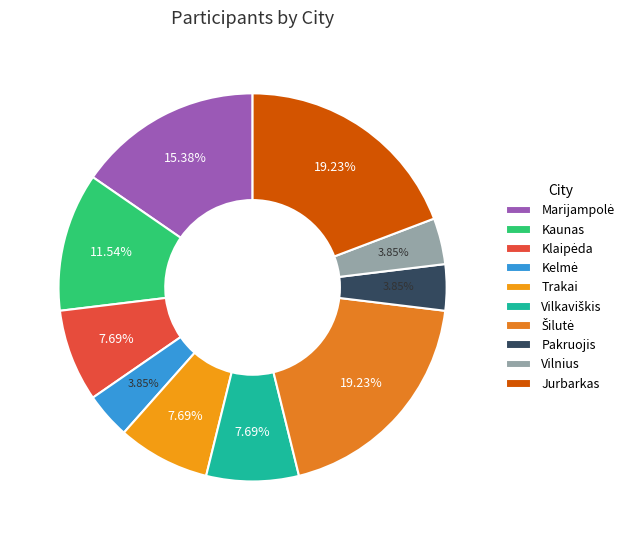

Is it true that Jurbarkas is 13% of the pie?

False